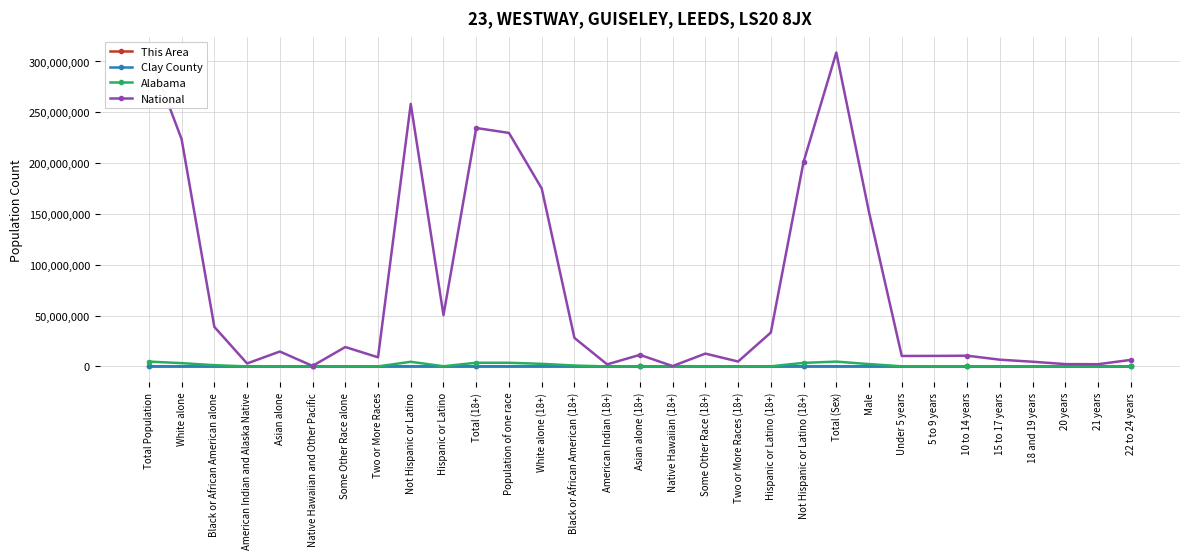

Reading left to right, extract all data points from this chart.

This Area: Total Population=5324	White alone=4062	Black or African American alone=1053	American Indian and Alaska Native=19	Asian alone=5	Native Hawaiian and Other Pacific=0	Some Other Race alone=64	Two or More Races=121	Not Hispanic or Latino=5153	Hispanic or Latino=171	Total (18+)=4080	Population of one race=4032	White alone (18+)=3191	Black or African American (18+)=779	American Indian (18+)=17	Asian alone (18+)=4	Native Hawaiian (18+)=0	Some Other Race (18+)=41	Two or More Races (18+)=48	Hispanic or Latino (18+)=106	Not Hispanic or Latino (18+)=3974	Total (Sex)=5324	Male=2600	Under 5 years=179	5 to 9 years=179	10 to 14 years=191	15 to 17 years=109	18 and 19 years=64	20 years=27	21 years=22	22 to 24 years=88
Clay County: Total Population=13932	White alone=11380	Black or African American alone=2066	American Indian and Alaska Native=55	Asian alone=24	Native Hawaiian and Other Pacific=0	Some Other Race alone=172	Two or More Races=235	Not Hispanic or Latino=13533	Hispanic or Latino=399	Total (18+)=10788	Population of one race=10683	White alone (18+)=8966	Black or African American (18+)=1528	American Indian (18+)=46	Asian alone (18+)=19	Native Hawaiian (18+)=0	Some Other Race (18+)=124	Two or More Races (18+)=105	Hispanic or Latino (18+)=261	Not Hispanic or Latino (18+)=10527	Total (Sex)=13932	Male=6833	Under 5 years=428	5 to 9 years=422	10 to 14 years=529	15 to 17 years=275	18 and 19 years=178	20 years=75	21 years=72	22 to 24 years=222
Alabama: Total Population=4779736	White alone=3275394	Black or African American alone=1251311	American Indian and Alaska Native=28218	Asian alone=53595	Native Hawaiian and Other Pacific=3057	Some Other Race alone=96910	Two or More Races=71251	Not Hispanic or Latino=4594134	Hispanic or Latino=185602	Total (18+)=3647277	Population of one race=3609004	White alone (18+)=2576913	Black or African American (18+)=906778	American Indian (18+)=21036	Asian alone (18+)=40681	Native Hawaiian (18+)=2125	Some Other Race (18+)=61471	Two or More Races (18+)=38273	Hispanic or Latino (18+)=118336	Not Hispanic or Latino (18+)=3528941	Total (Sex)=4779736	Male=2320188	Under 5 years=155265	5 to 9 years=157340	10 to 14 years=163417	15 to 17 years=102627	18 and 19 years=72524	20 years=36159	21 years=34103	22 to 24 years=97258
National: Total Population=308745538	White alone=223553265	Black or African American alone=38929319	American Indian and Alaska Native=2932248	Asian alone=14674252	Native Hawaiian and Other Pacific=540013	Some Other Race alone=19107368	Two or More Races=9009073	Not Hispanic or Latino=258267944	Hispanic or Latino=50477594	Total (18+)=234564071	Population of one race=229723394	White alone (18+)=175134916	Black or African American (18+)=28088003	American Indian (18+)=2043876	Asian alone (18+)=11422616	Native Hawaiian (18+)=382409	Some Other Race (18+)=12651574	Two or More Races (18+)=4840677	Hispanic or Latino (18+)=33346703	Not Hispanic or Latino (18+)=201217368	Total (Sex)=308745538	Male=151781326	Under 5 years=10319427	5 to 9 years=10389638	10 to 14 years=10579862	15 to 17 years=6656209	18 and 19 years=4647457	20 years=2308319	21 years=2223198	22 to 24 years=6482659